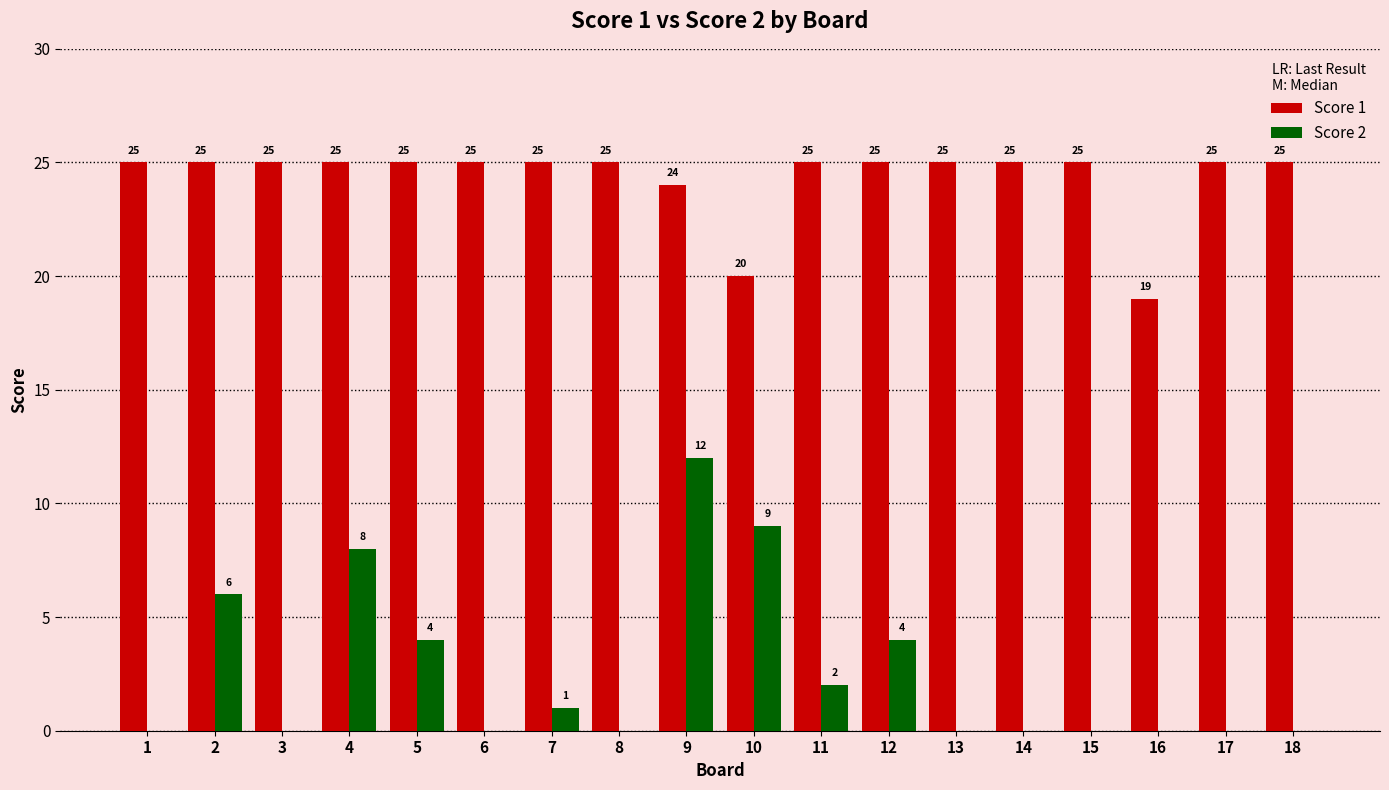

How many groups of bars are there?

18